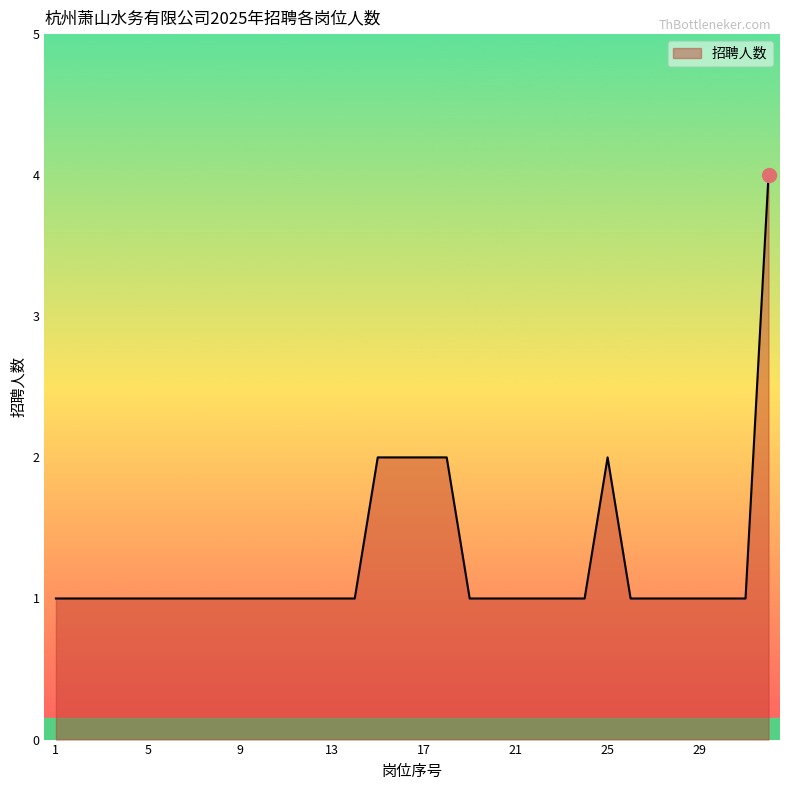

Count the values in the range 1 to 2.

31